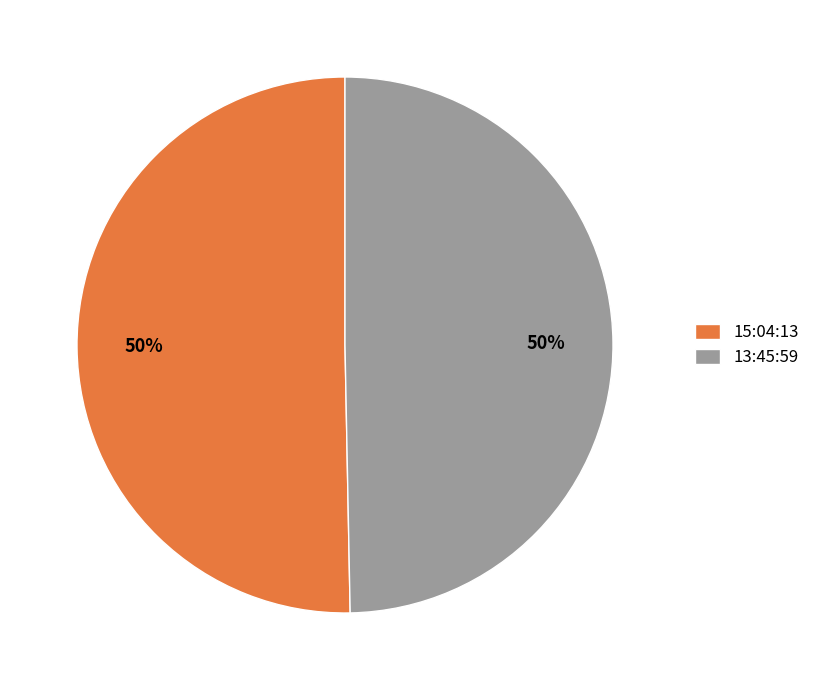

What percentage is the 13:45:59 slice, to the nearest percent?

50%